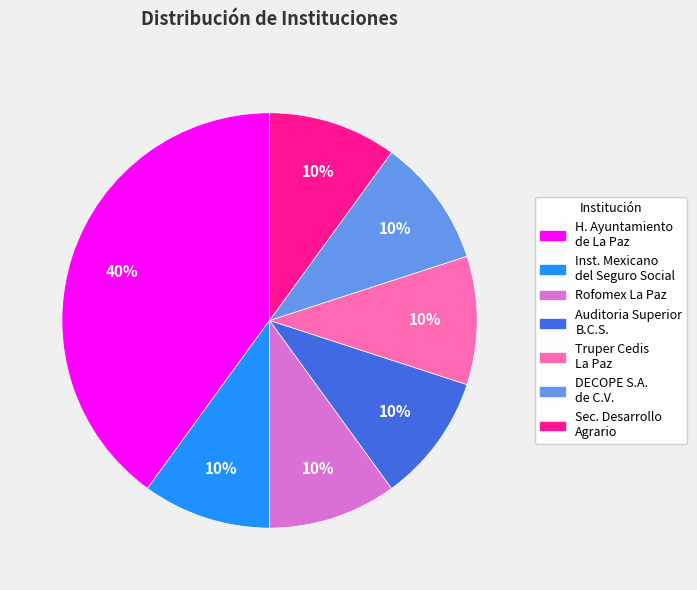

Does any single category account for the majority?

No